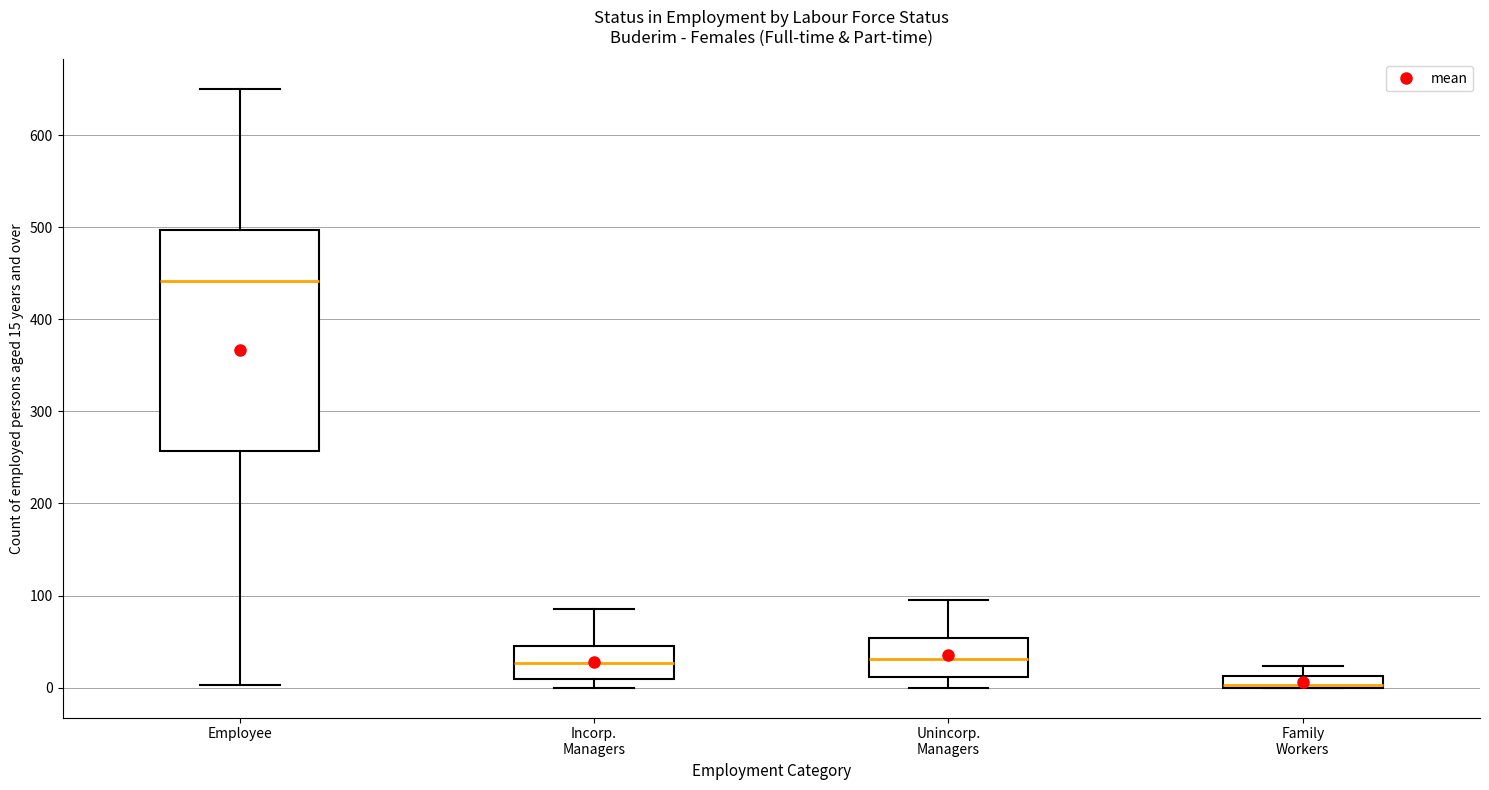

Where does the upper whisker of the box for Unincorp. Managers end on the y-axis? The values are not printed on the chart, so give them approximately, as read against the axis.

100